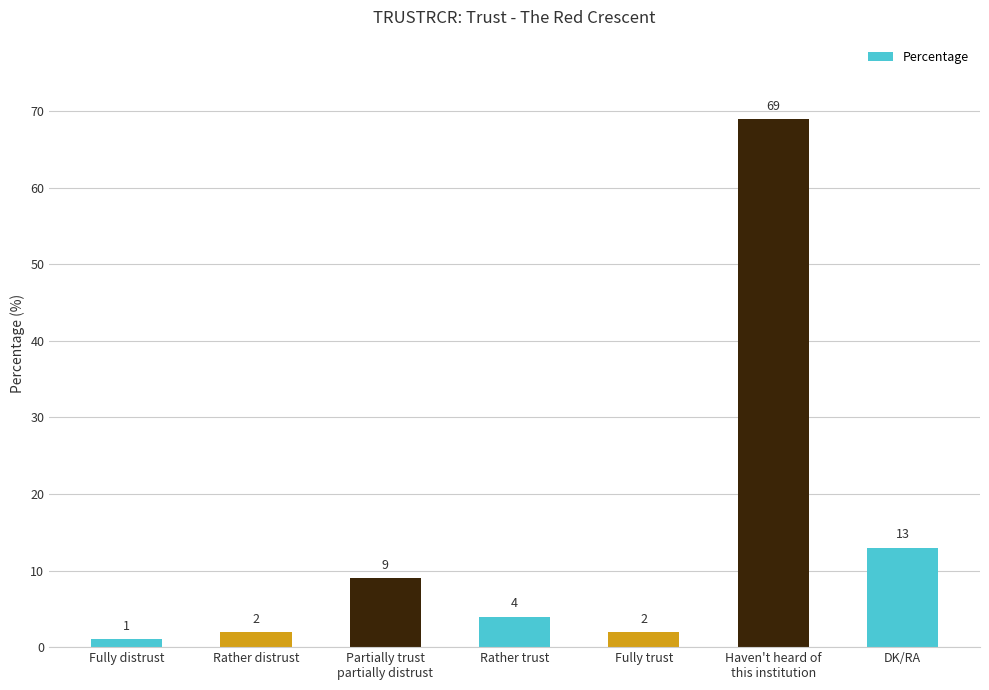

Between Haven't heard of
this institution and Partially trust
partially distrust, which is larger?

Haven't heard of
this institution